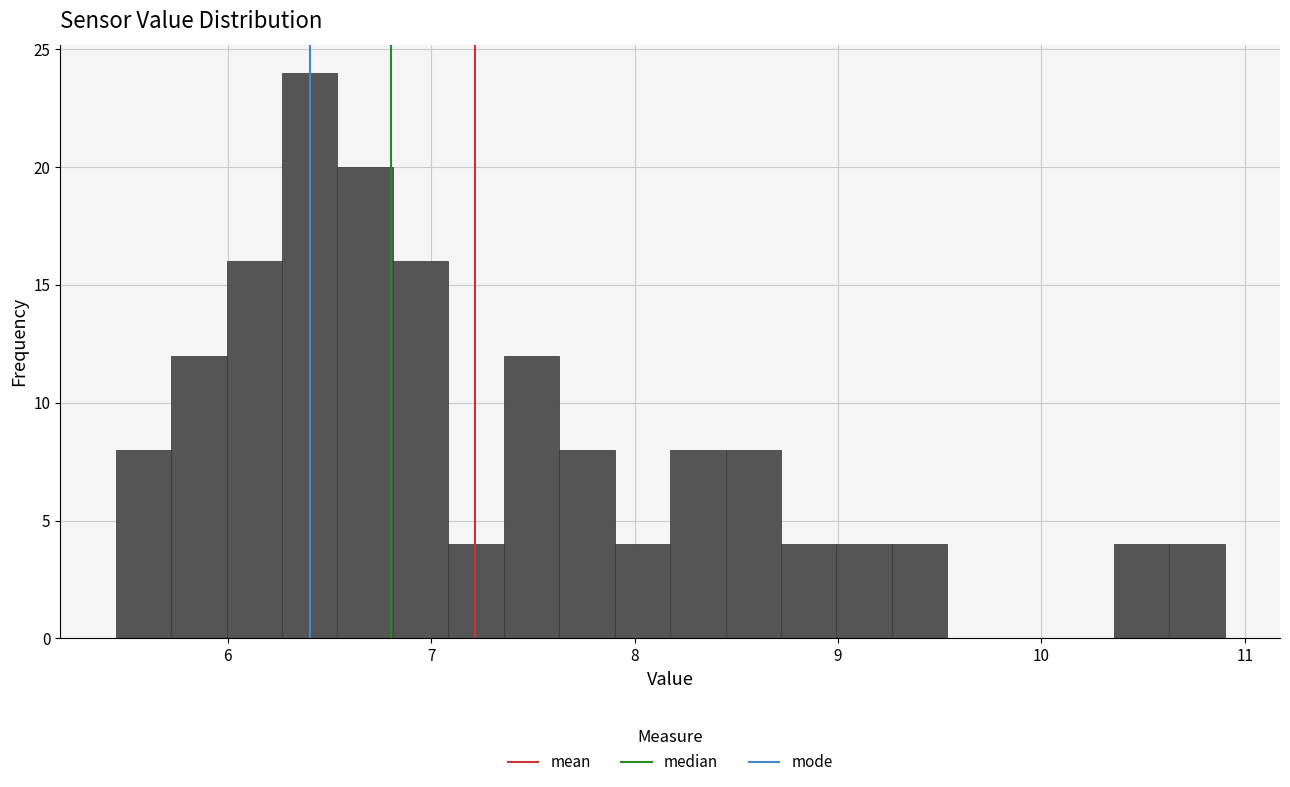

Read against the x-axis, roughly where is the centre of the tallest bar?

6.4